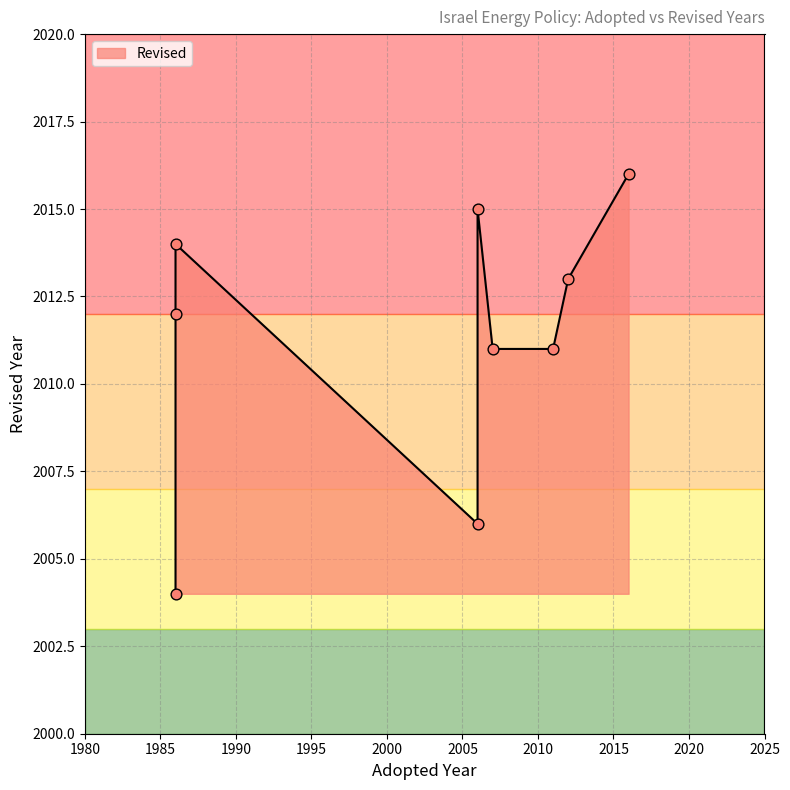

What is the ratio of the value at 2012 to the value at 2006?

1.0